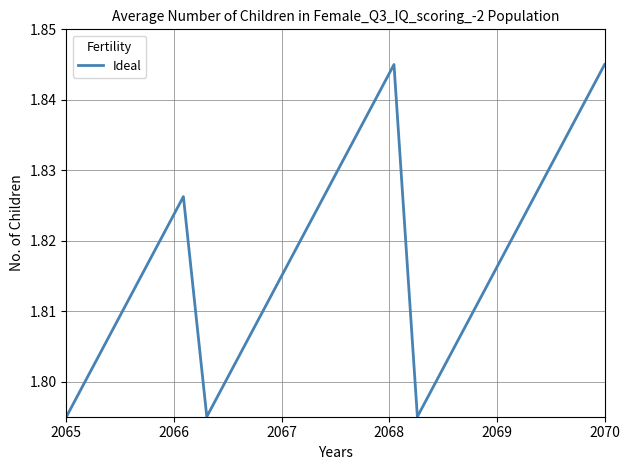

What is the value of the 9th point from the left?

1.8